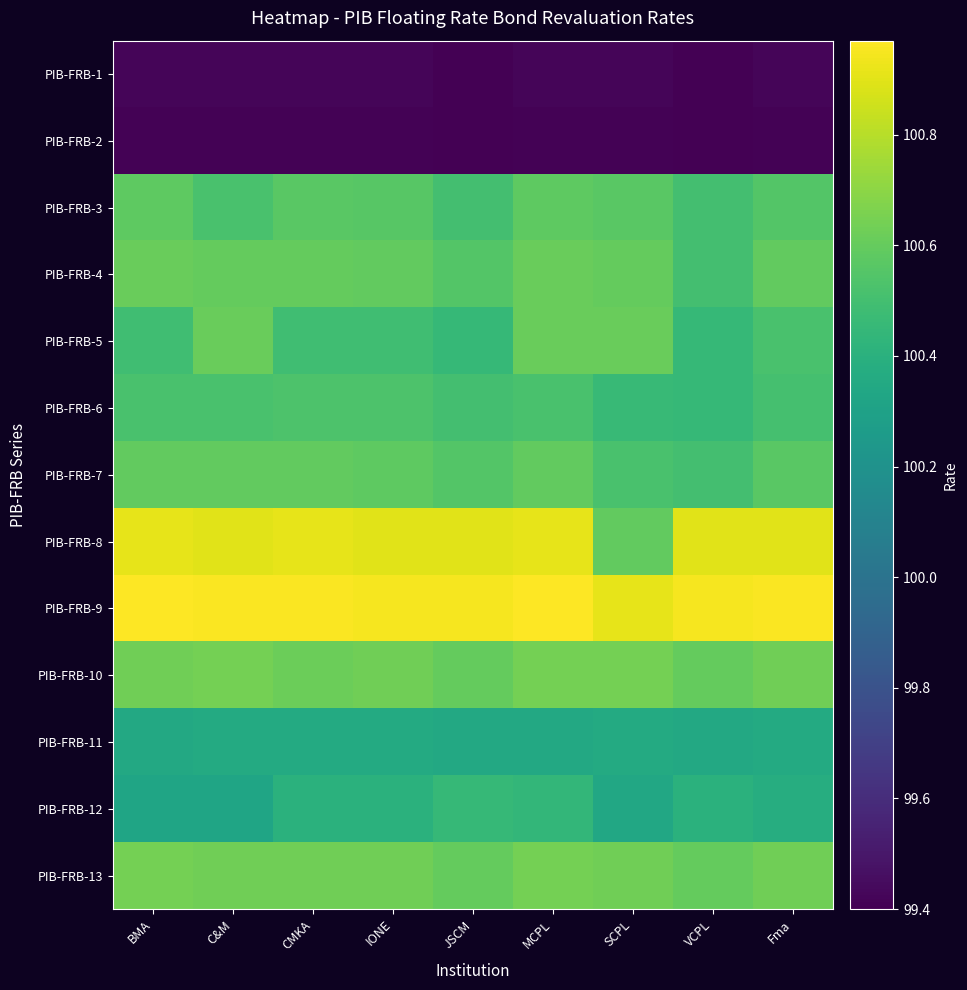

What is the total value across all series at IONE?

1305.5